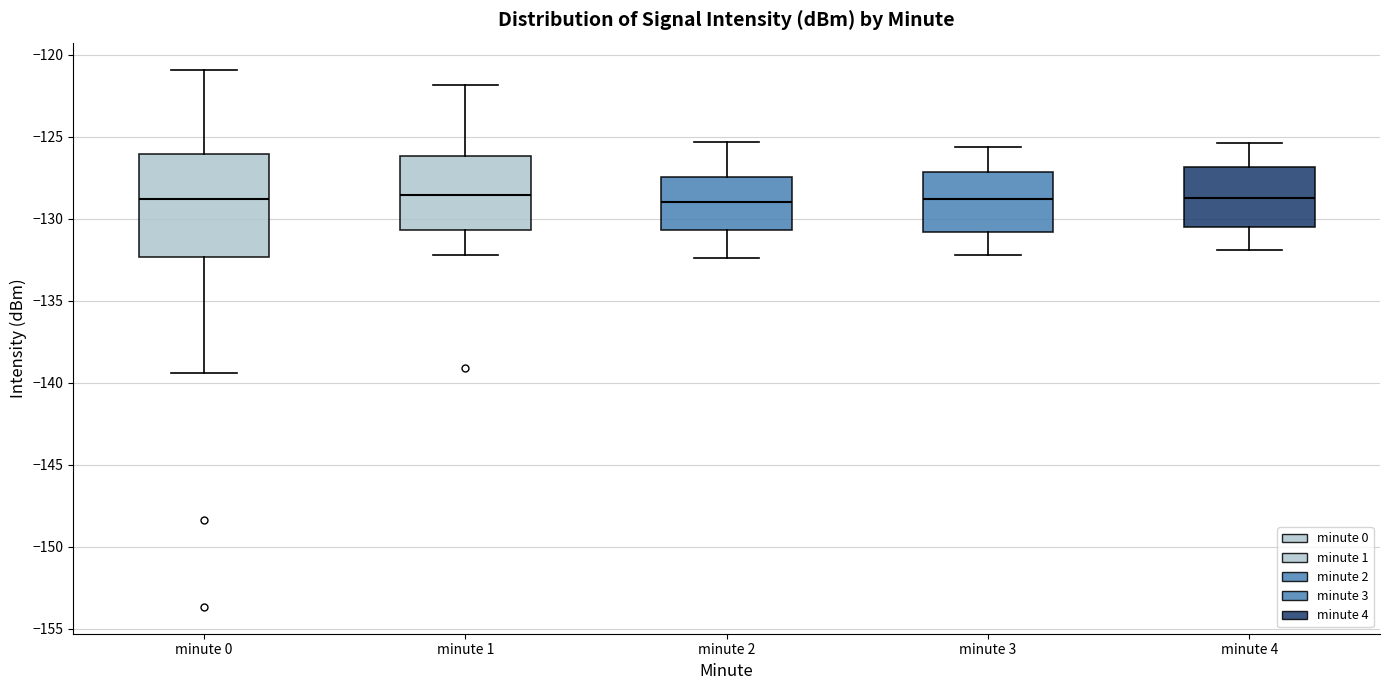

Reading left to right, transcribe this box plot: for each box, give where its median line is, the range the box spans, and where its two whiskers end, as read against the y-axis. The values are not printed on the chart, so give them approximately, as read against the axis.

minute 0: median -129.0, box -132.5 to -126.0, whiskers -139.5 to -121.0
minute 1: median -128.5, box -130.5 to -126.0, whiskers -132.0 to -122.0
minute 2: median -129.0, box -130.5 to -127.5, whiskers -132.5 to -125.5
minute 3: median -129.0, box -131.0 to -127.0, whiskers -132.0 to -125.5
minute 4: median -128.5, box -130.5 to -127.0, whiskers -132.0 to -125.5